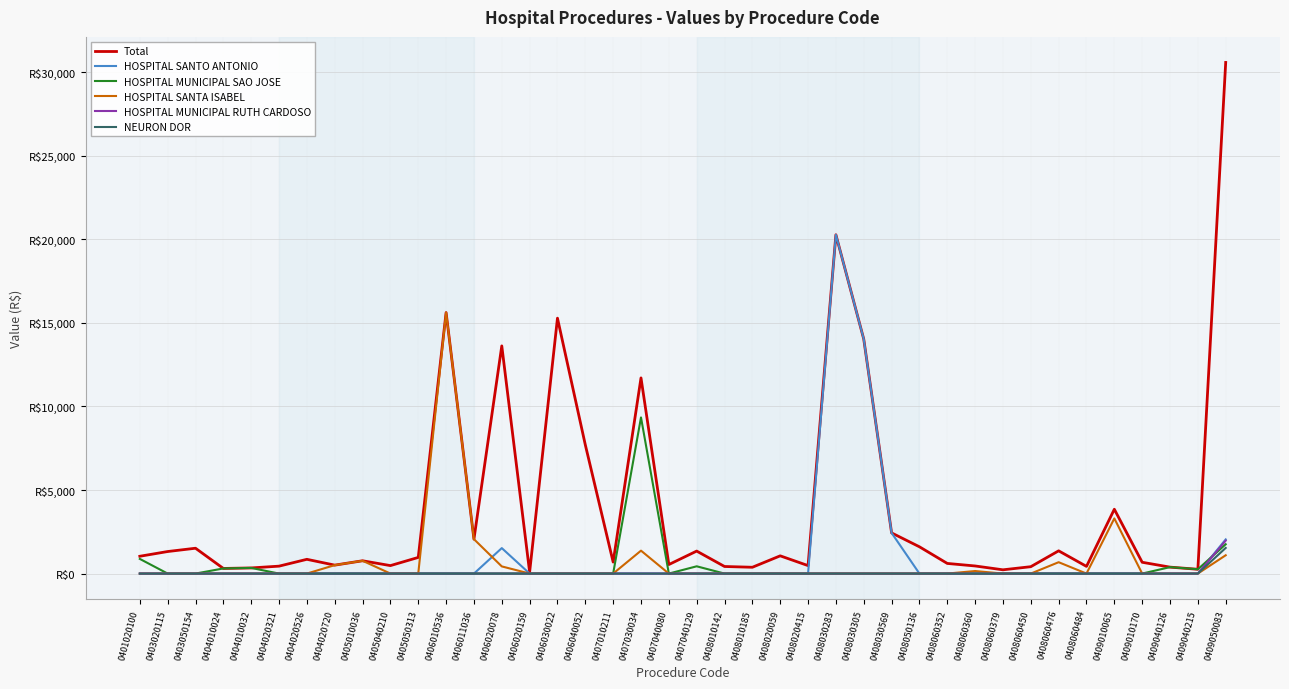

Is the value of Total at 0408060379 greater than the value of NEURON DOR at 0408010185?

Yes